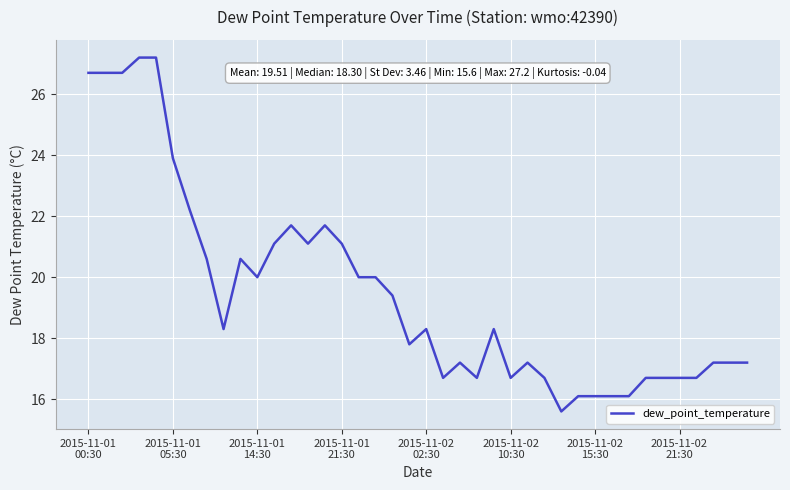

What is the smallest value displayed?

15.6